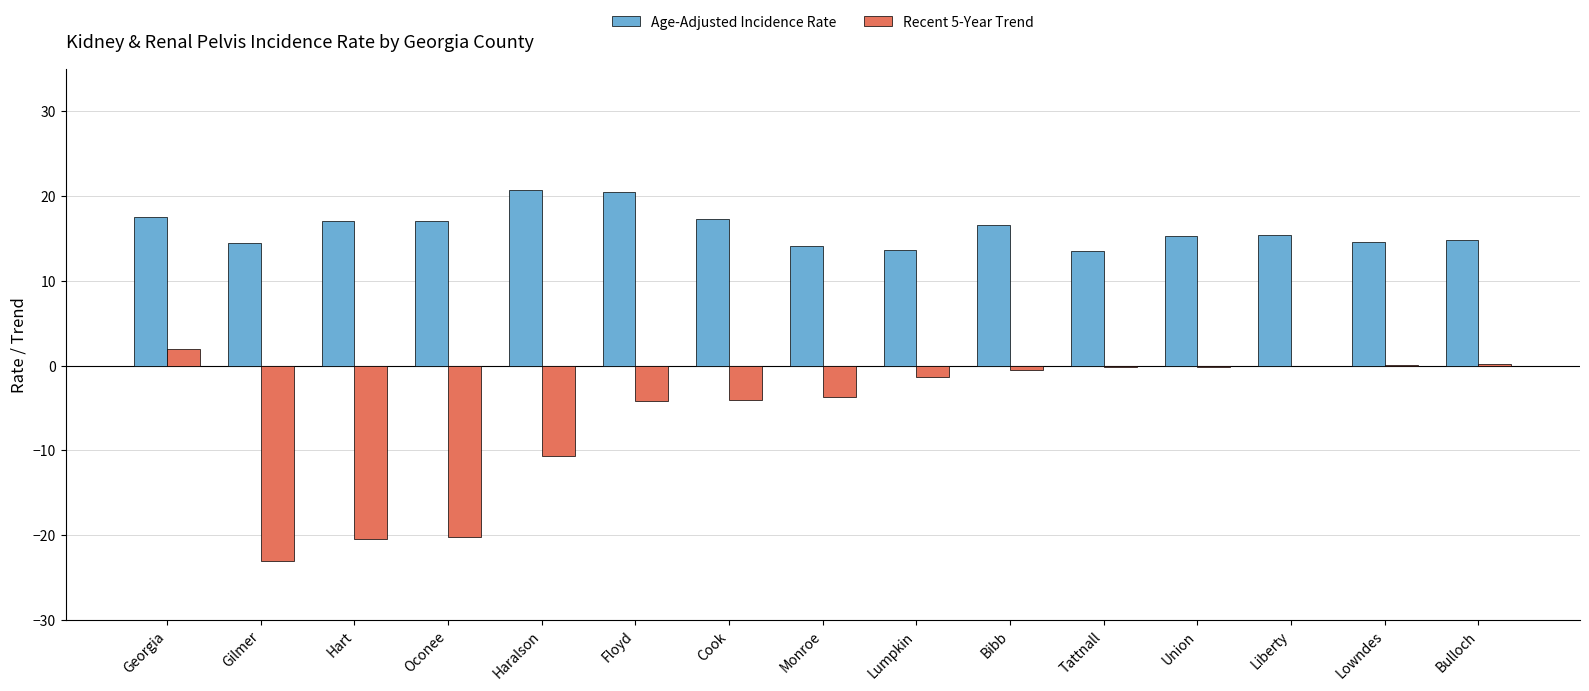

What are all the series names shown in the legend?

Age-Adjusted Incidence Rate, Recent 5-Year Trend